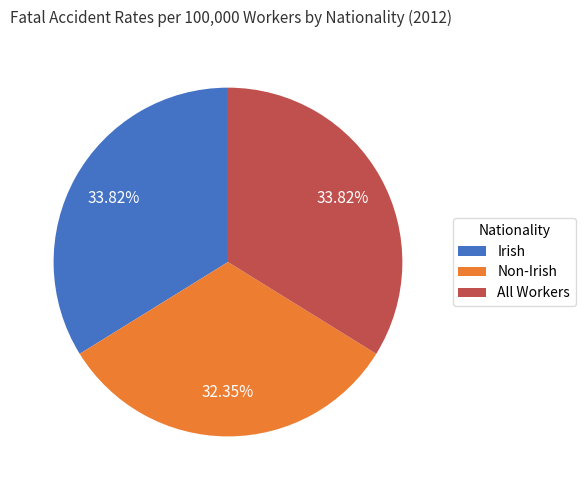

Combined, do All Workers and Non-Irish account for over 50%?

Yes